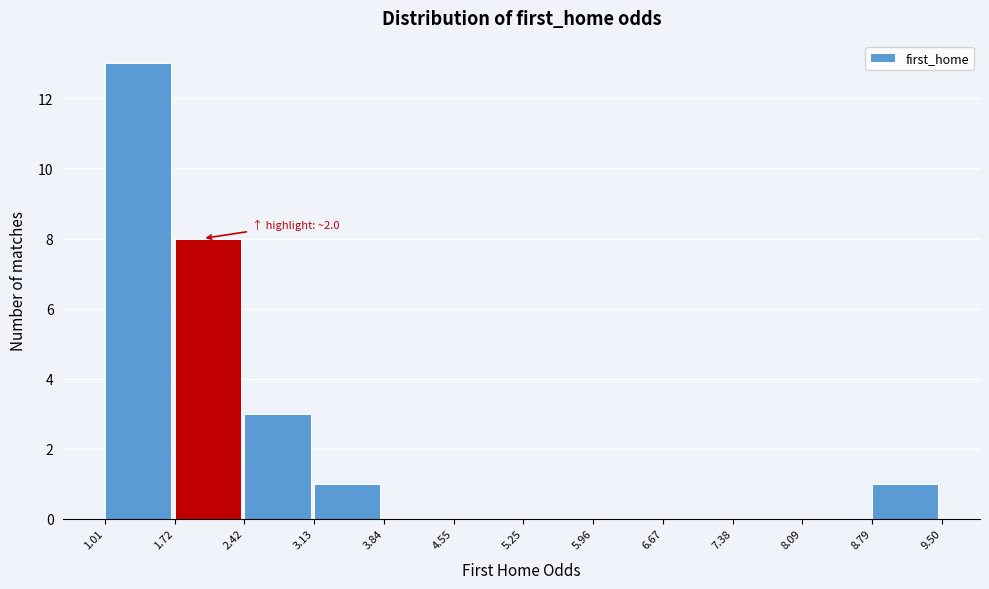

Which range on the x-axis has the tallest bar?

1.01 to 1.72